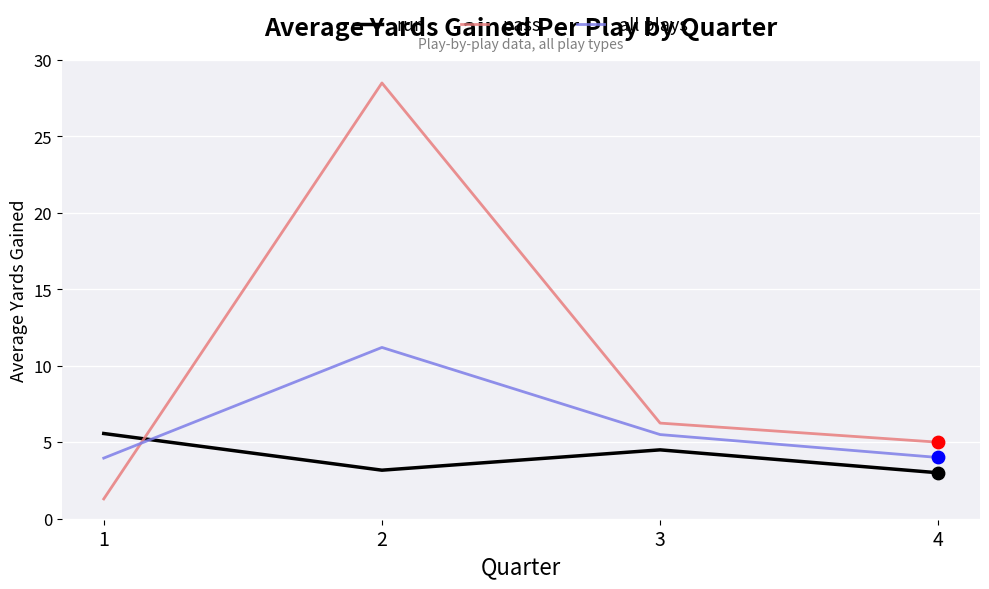

At how many categories does at least one series exceed 17?

1